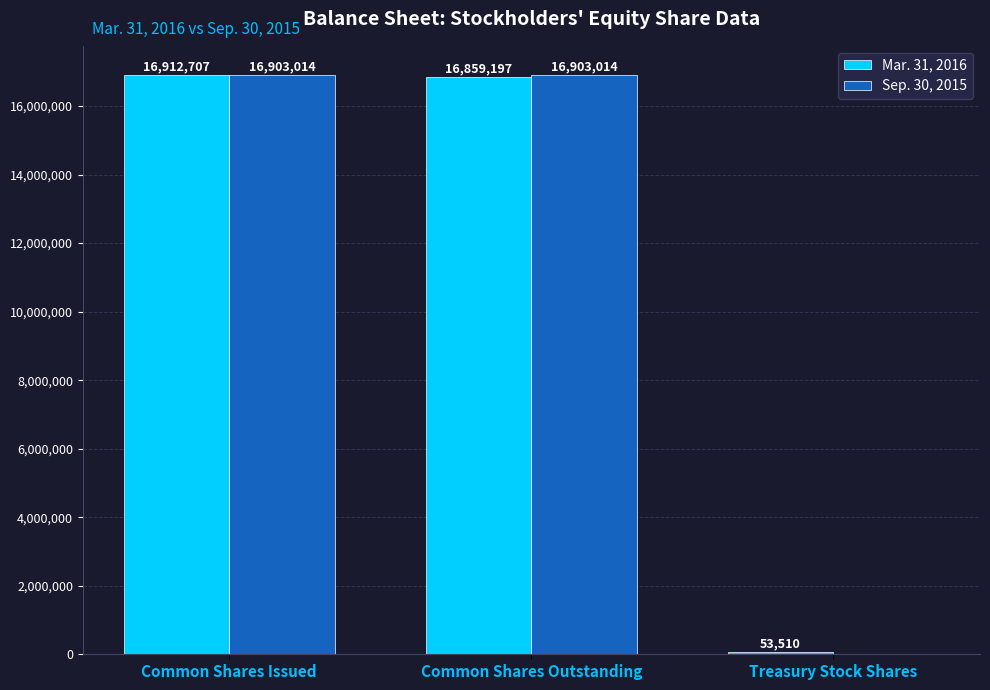

Between Common Shares Issued and Treasury Stock Shares, which series saw the biggest shift?

Sep. 30, 2015